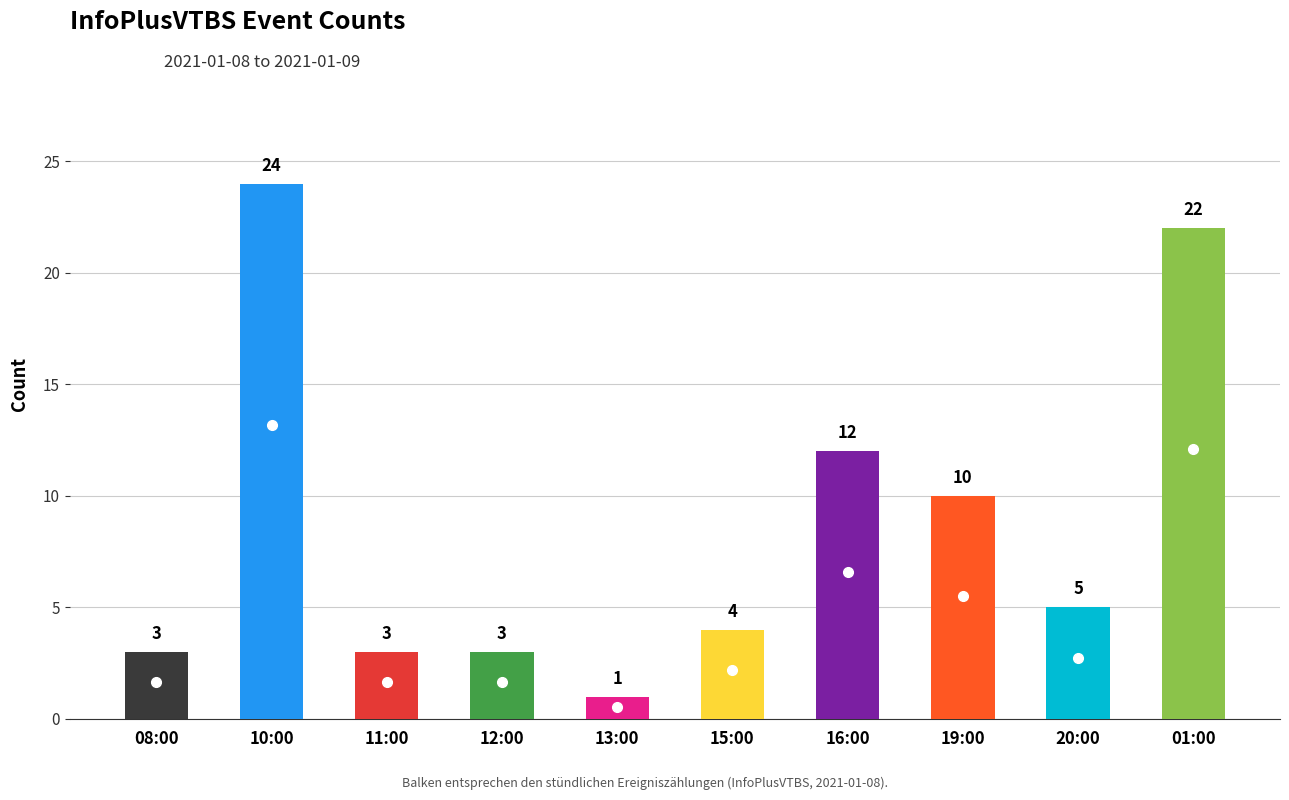

At which label does the data first exceed 5?

10:00